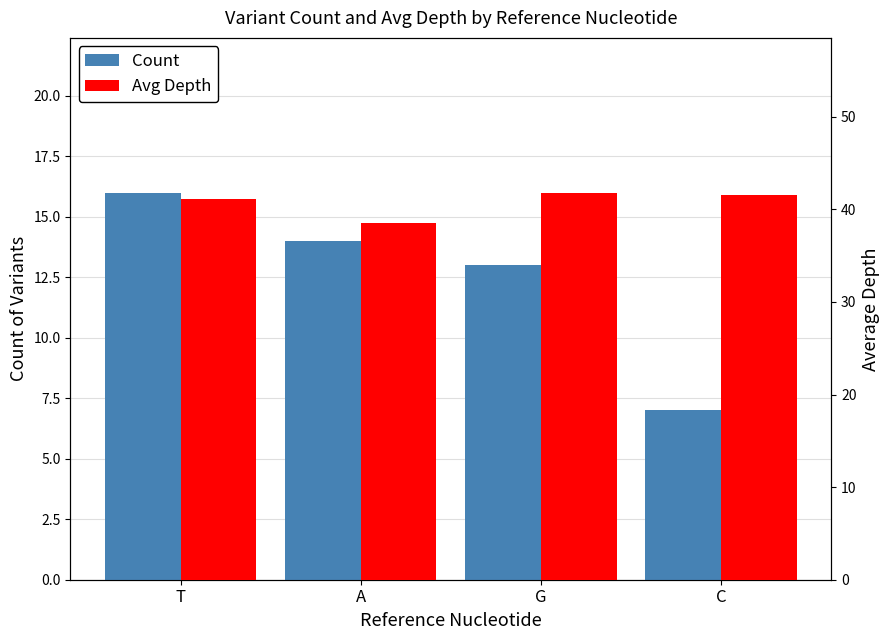

True or false: Count has a value of 6.9 at A.

False